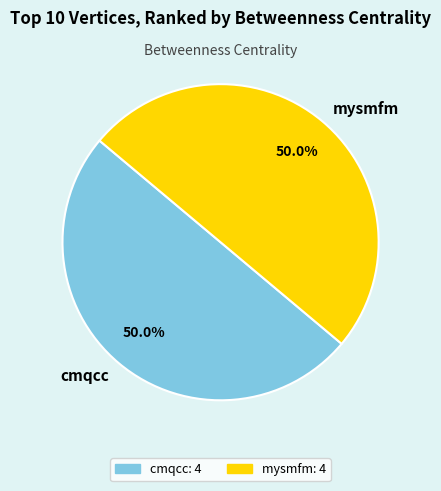

To the nearest percent, what is the difference between the largest and smallest slice percentages?

0%